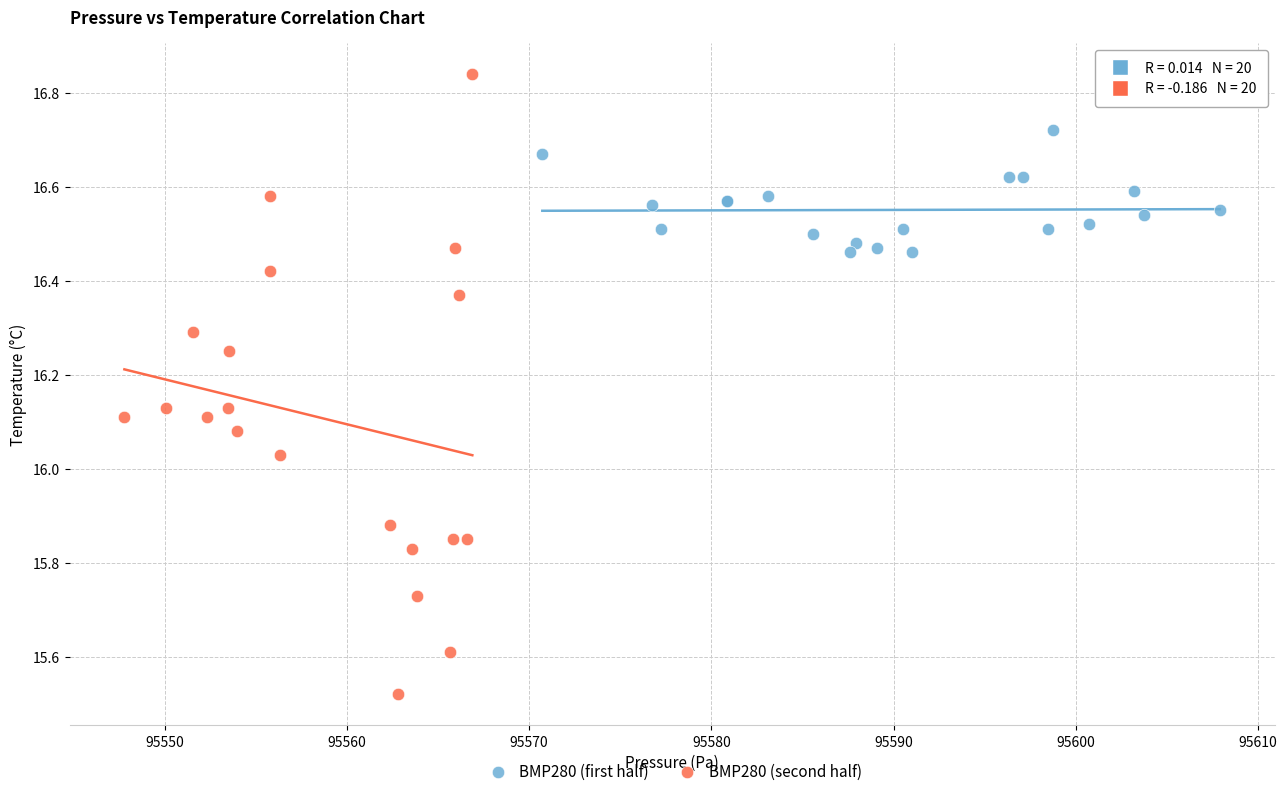

Which series has the largest Y range (max minus min)?

BMP280 (second half)